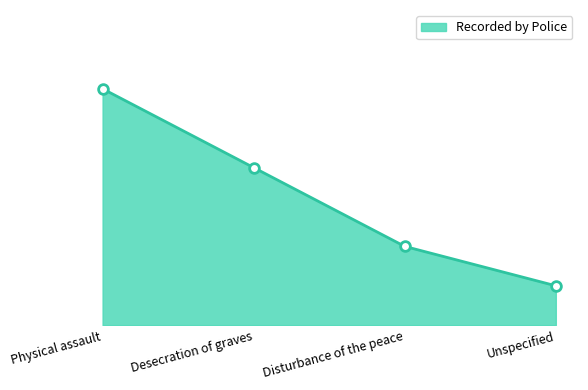

Rank the categories by value from lowest to highest.

Unspecified, Disturbance of the peace, Desecration of graves, Physical assault